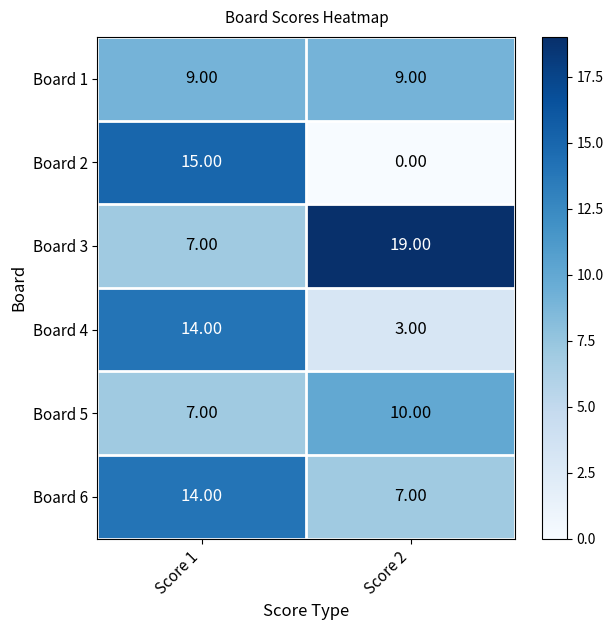

Which series changed the most between Score 1 and Score 2?

Board 2